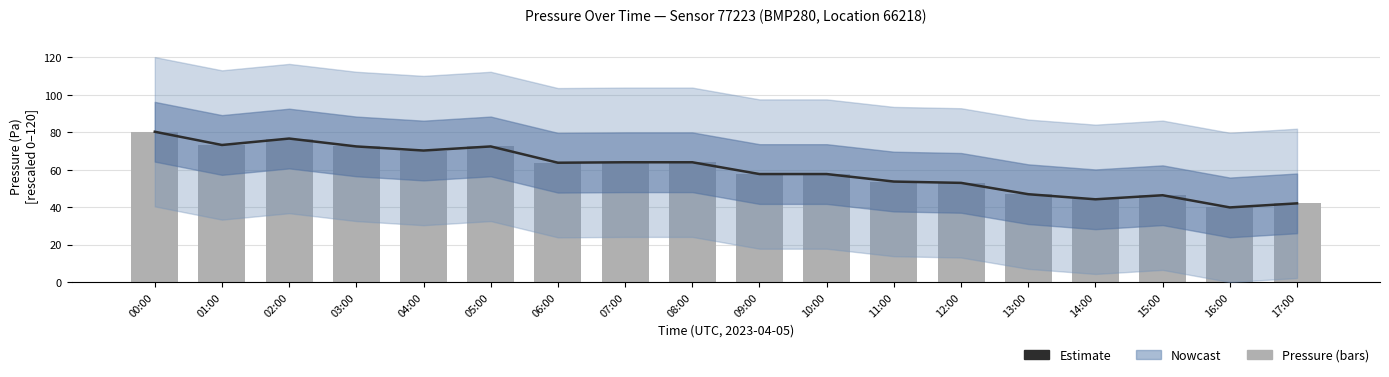

Approximately how many times larger is the value at 15:00 compared to 07:00?

0.7